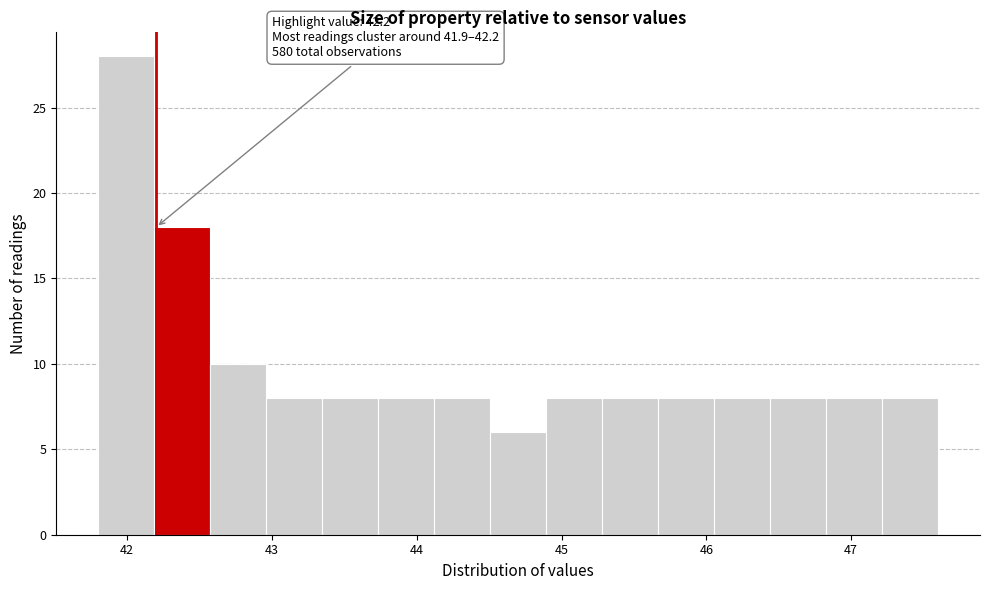

Read against the x-axis, roughly where is the centre of the tallest bar?

42.0